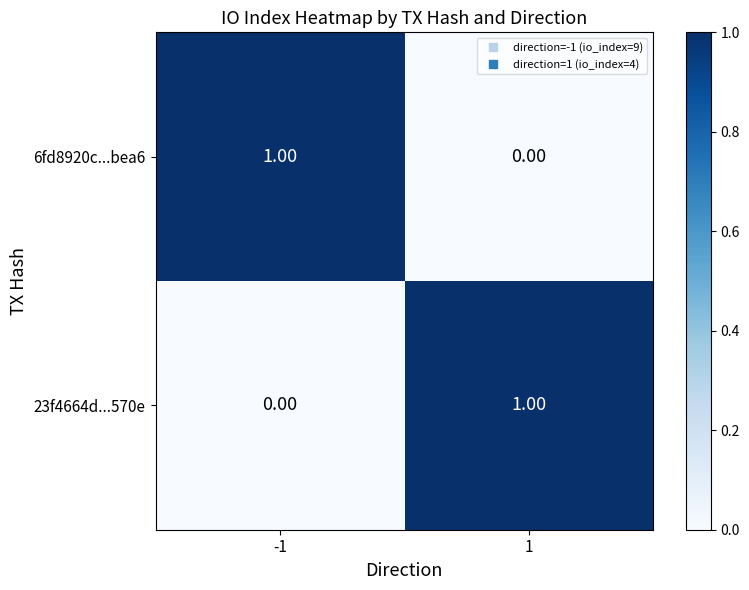

At 1, list the series in order from smallest to largest.

6fd8920c...bea6, 23f4664d...570e